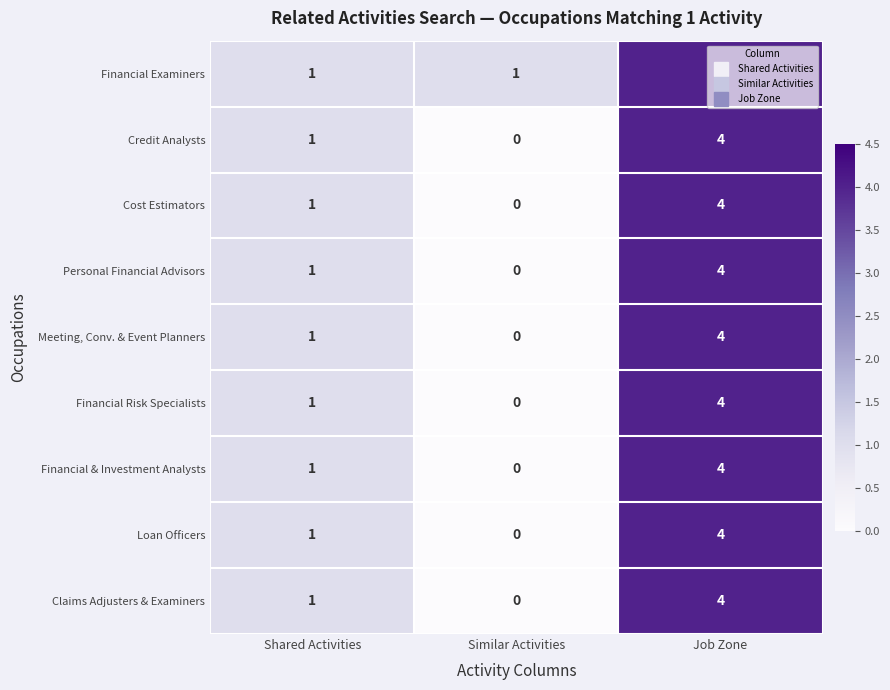

Is it true that Financial Examiners equals 2 at Shared Activities?

False